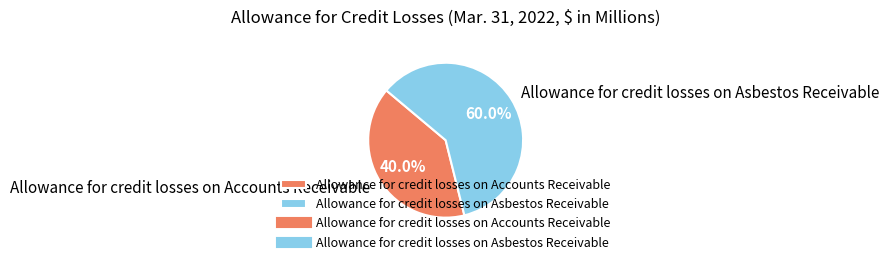

Which has a higher value, Allowance for credit losses on Accounts Receivable or Allowance for credit losses on Asbestos Receivable?

Allowance for credit losses on Asbestos Receivable